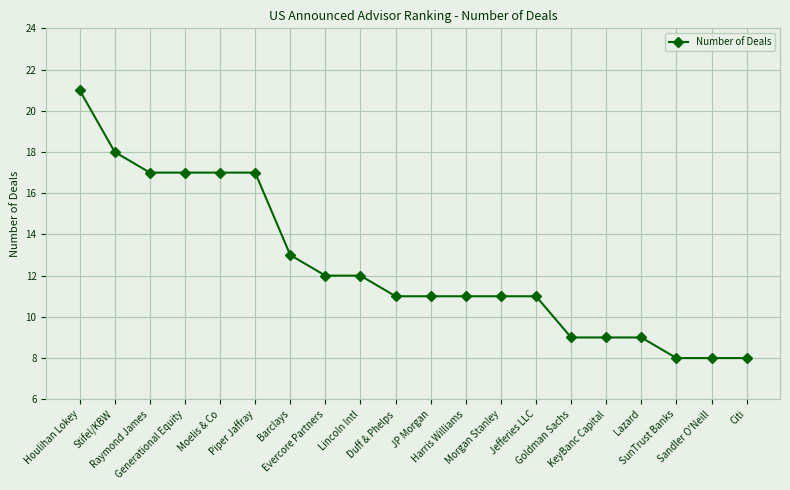

The value at KeyBanc Capital is 4. True or false?

False